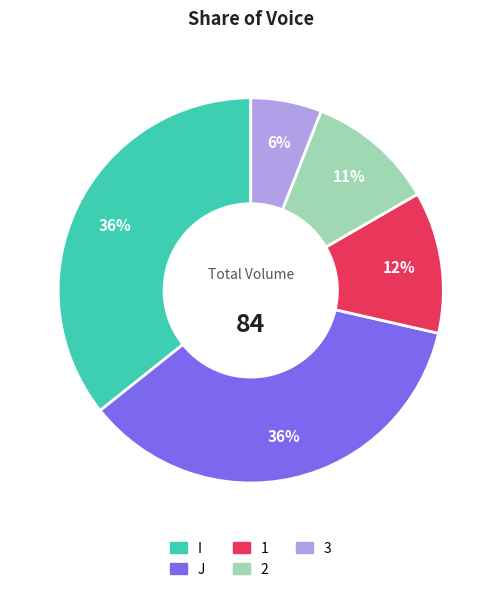

Is the sum of I and 1 greater than half?

No